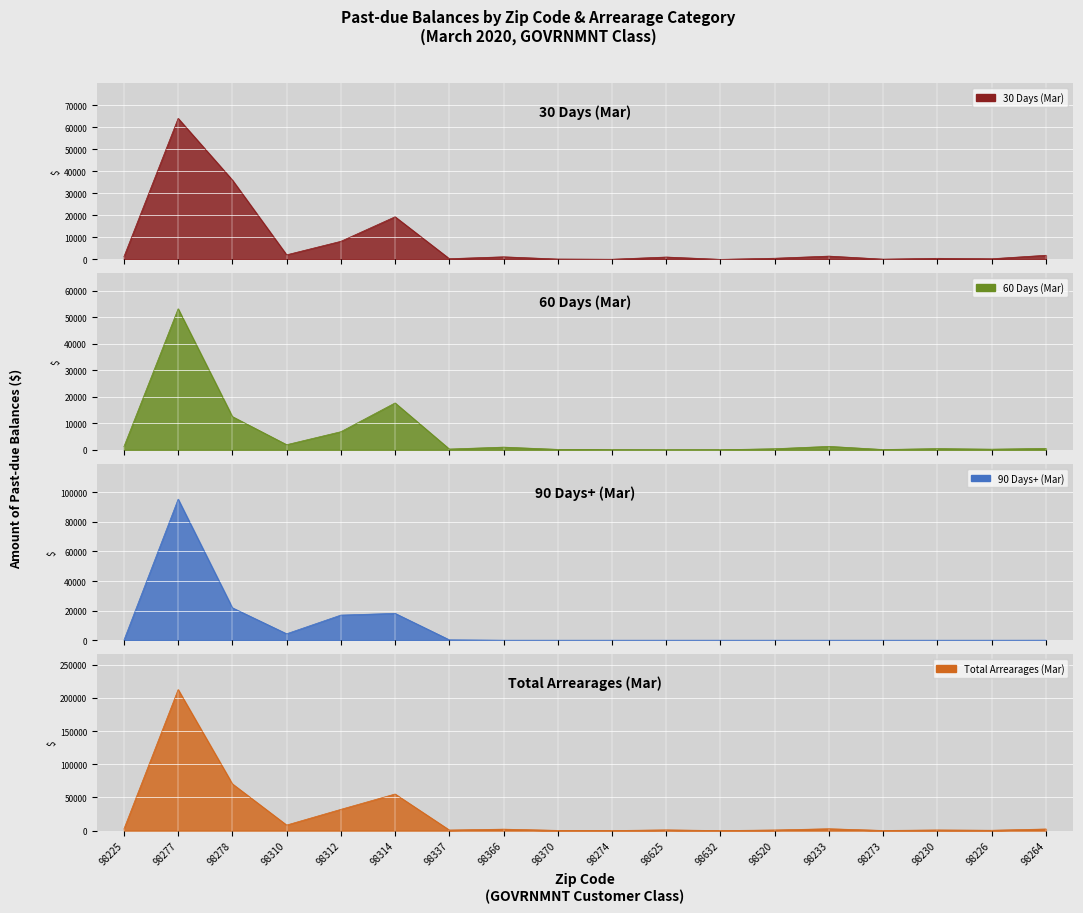

How many data points does each series have?

18